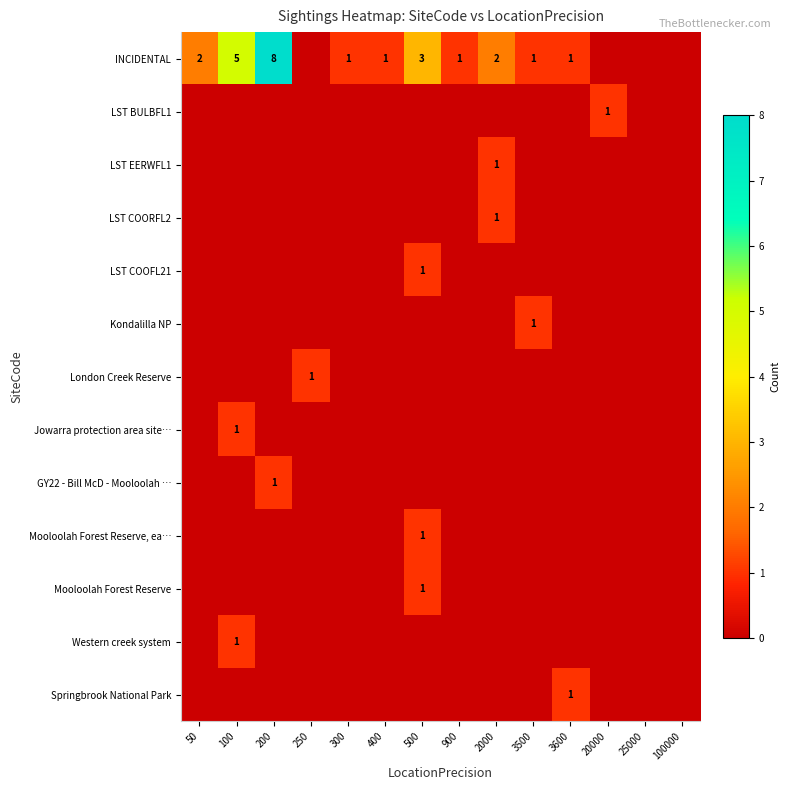

Which category has the lowest value in the Jowarra protection area site… series?

50